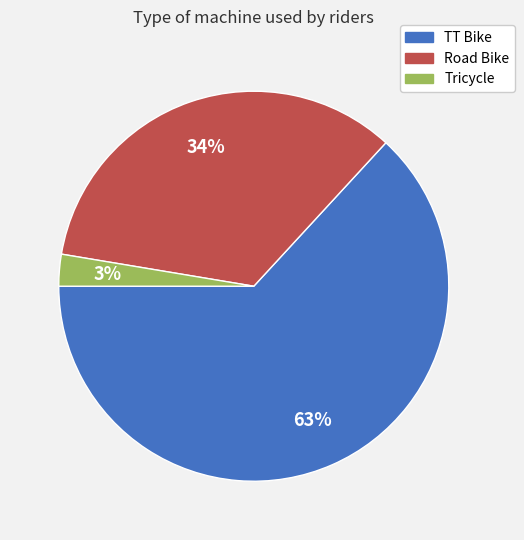

How many slices are in this pie chart?

3